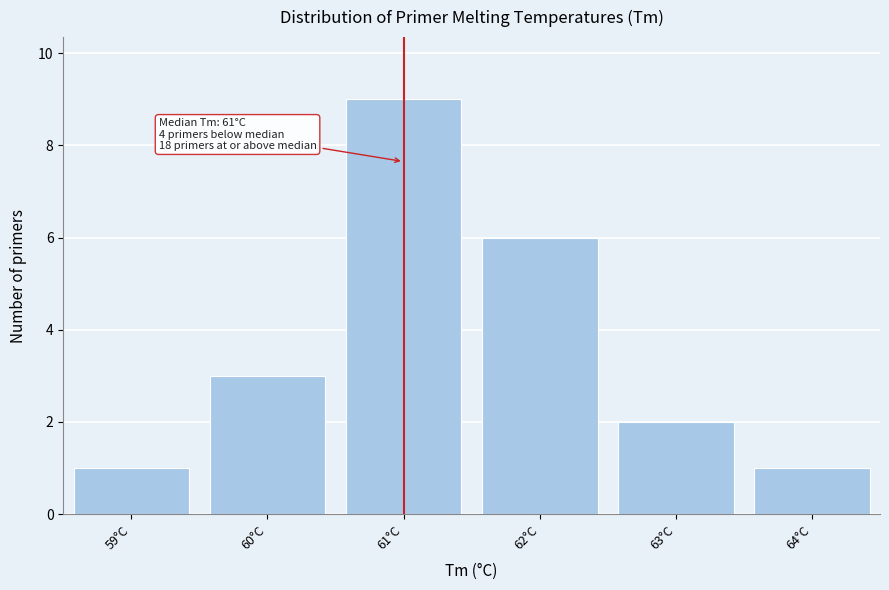

Over which range of the x-axis is the bar tallest?

60.5 to 61.5